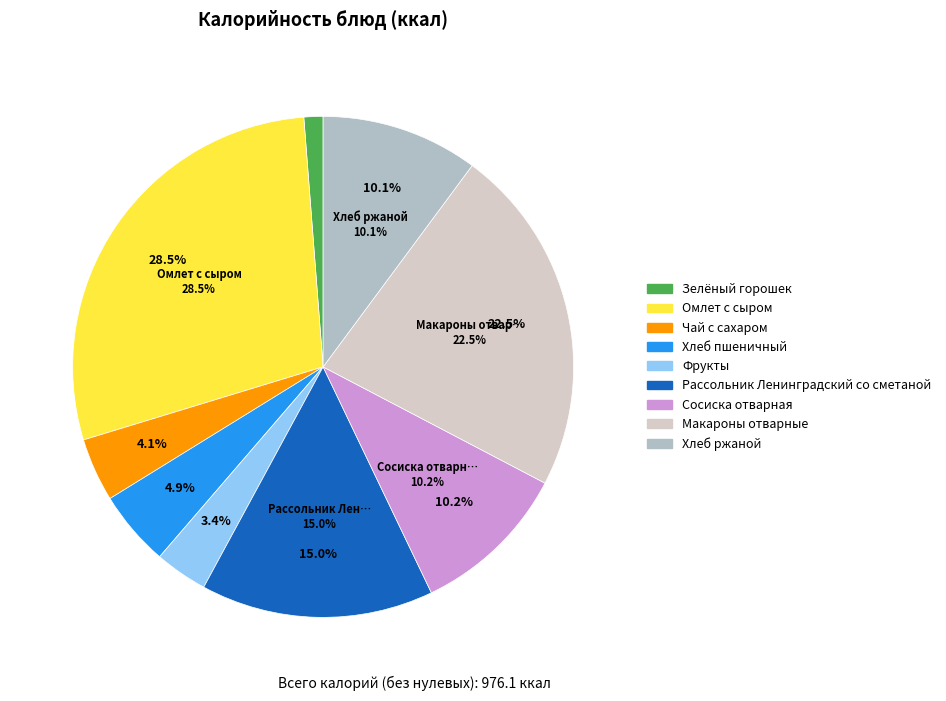

What percentage is the Зелёный горошек slice, to the nearest percent?

1%